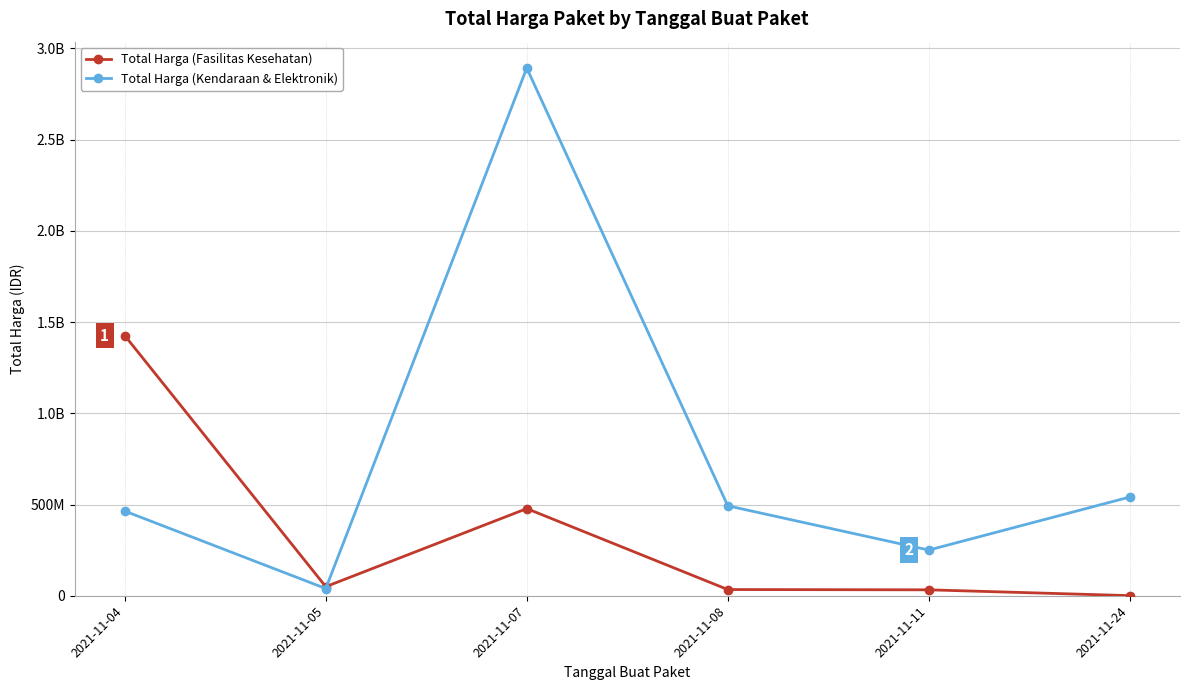

Is this an area chart (filled region under the line)?

No